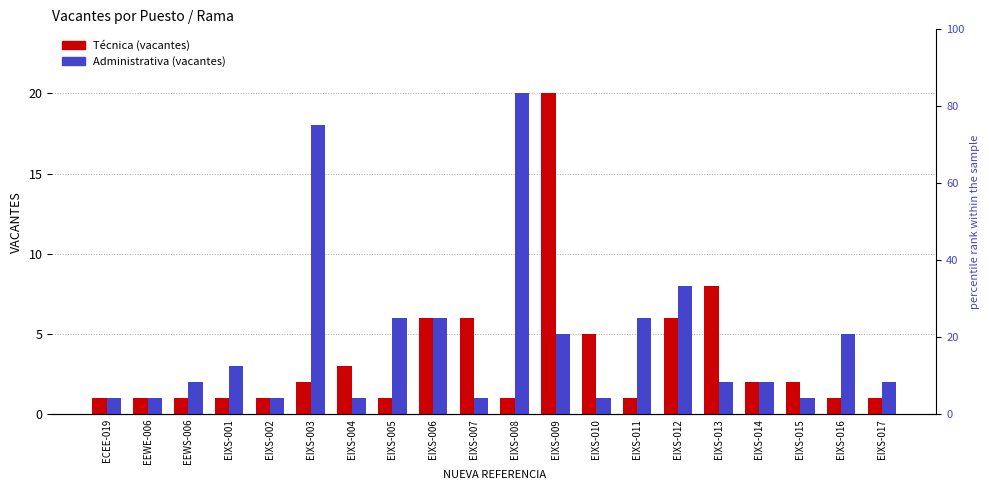

Is the value of Administrativa at EIXS-002 greater than the value of Técnica at EIXS-013?

No